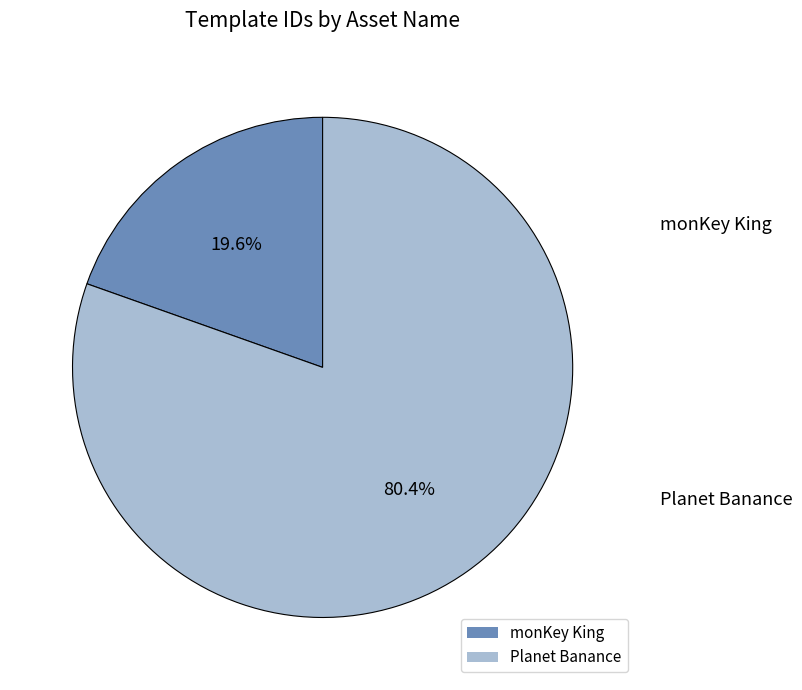

True or false: monKey King accounts for 10% of the total.

False